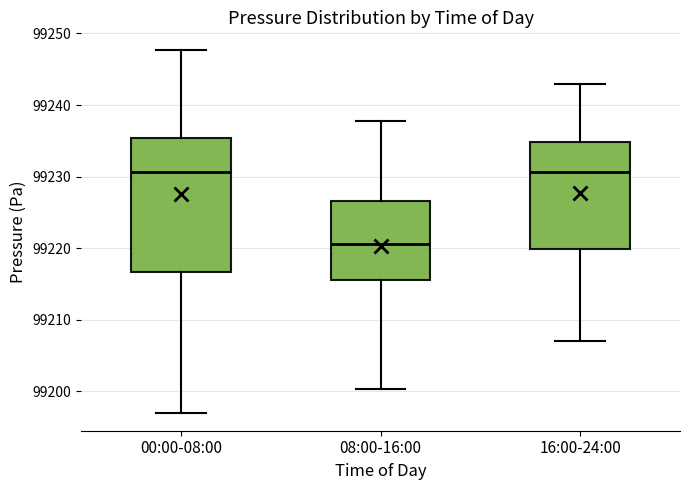

Reading left to right, read every box against the y-axis: the position of its median line, the range the box covers, and the ends of its whiskers. The values are not printed on the chart, so give them approximately, as read against the axis.

00:00-08:00: median 99231, box 99217 to 99235, whiskers 99197 to 99248
08:00-16:00: median 99221, box 99216 to 99227, whiskers 99200 to 99238
16:00-24:00: median 99231, box 99220 to 99235, whiskers 99207 to 99243